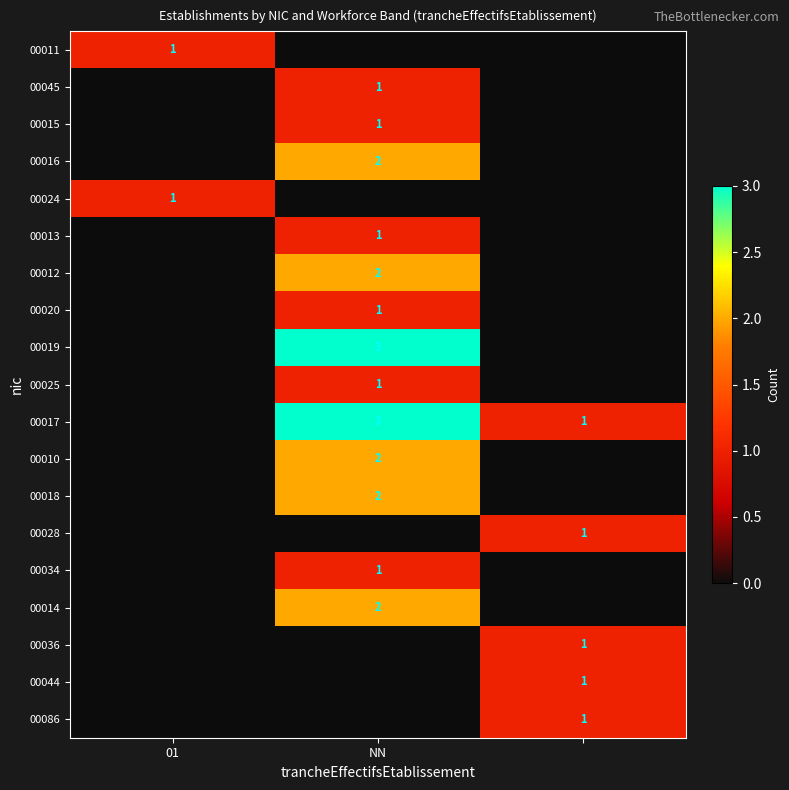

Which label corresponds to the smallest value in the chart?

NN